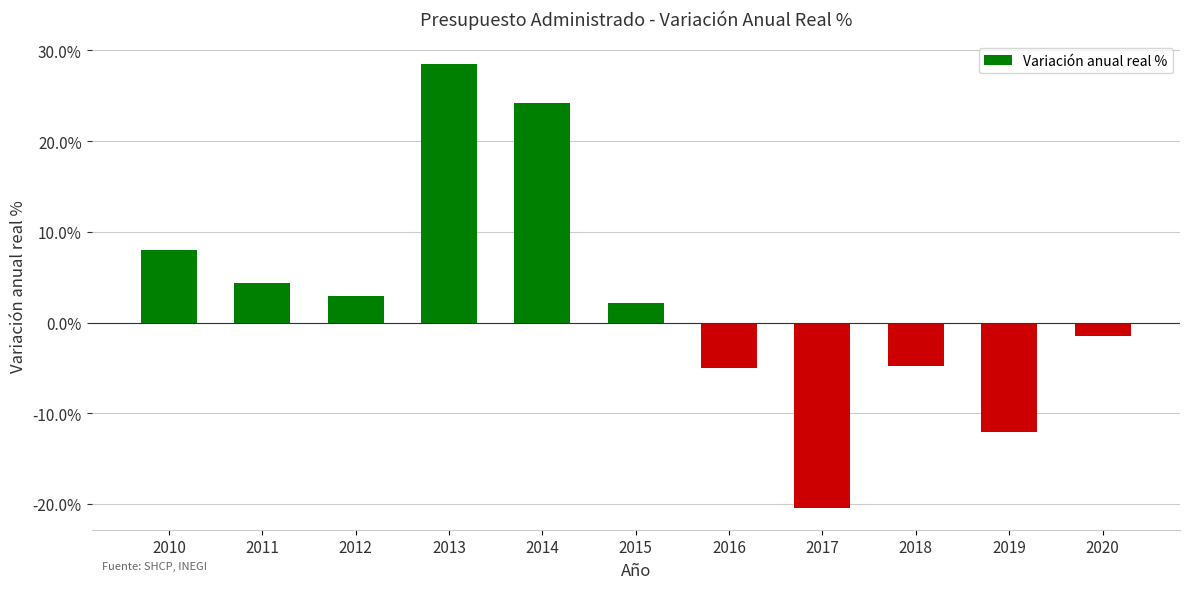

What is the approximate value at 2016?

-5.0